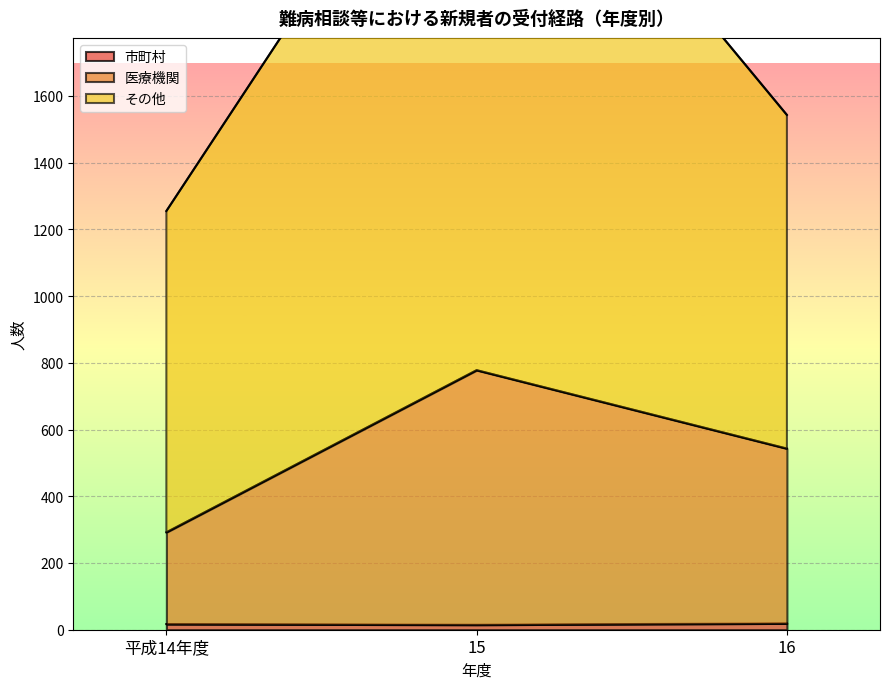

Which series has the widest spread of values?

その他